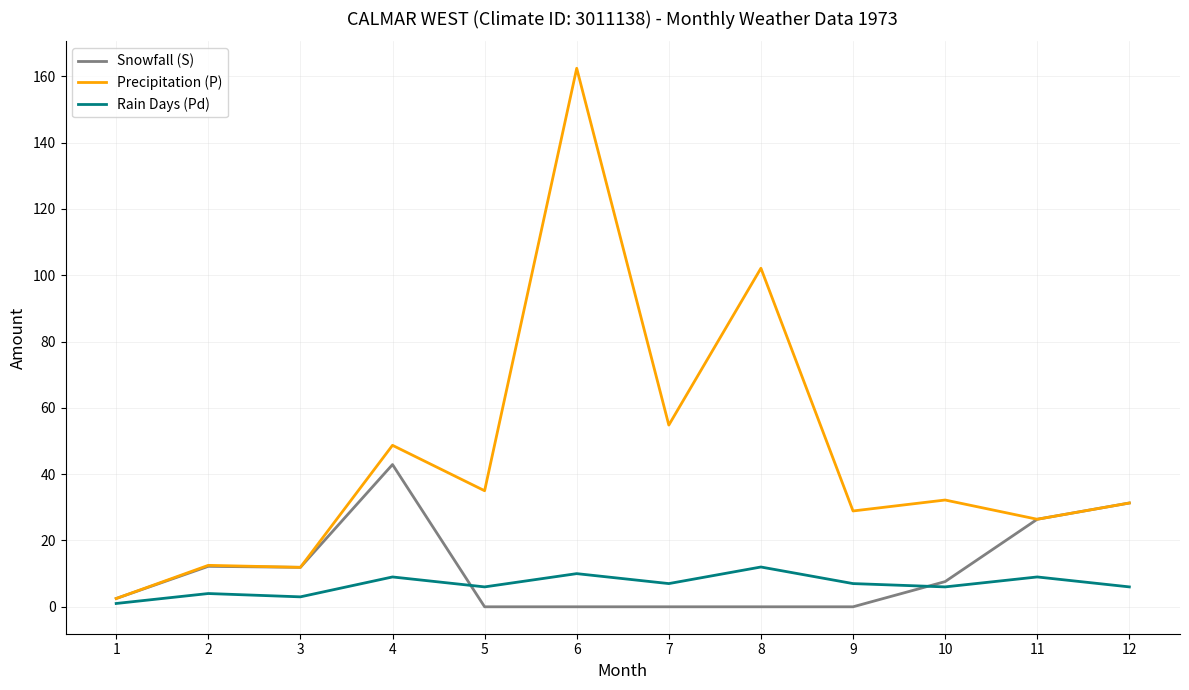

Is the value of Precipitation (P) at 6 greater than the value of Rain Days (Pd) at 9?

Yes